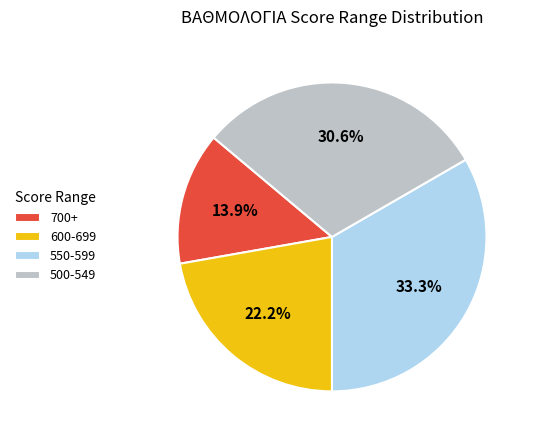

Approximately how many times larger is the value at 500-549 compared to 700+?

2.2